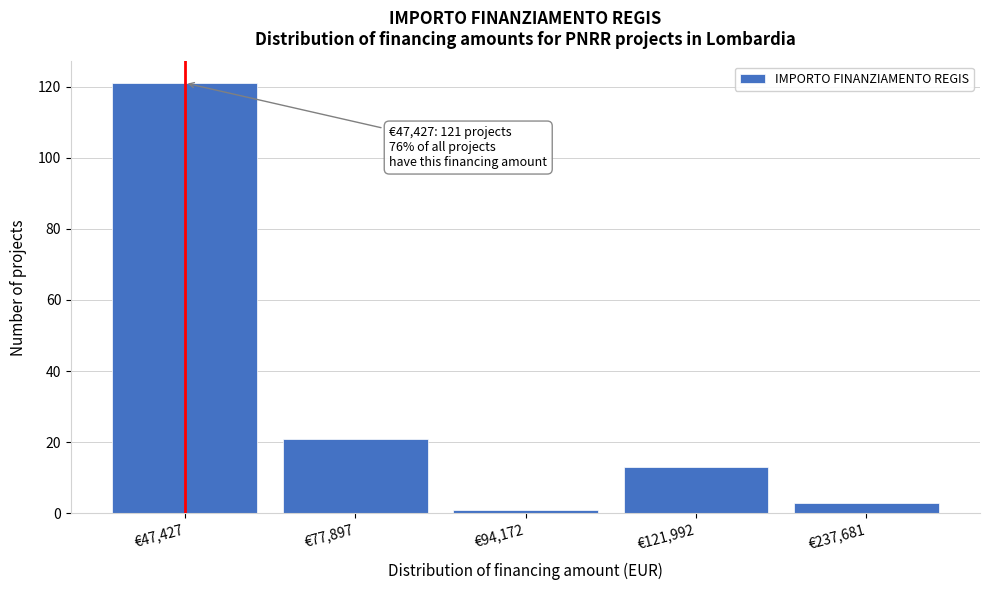

Reading right to left, transcribe all the data shown in this chart.

3	13	1	21	121